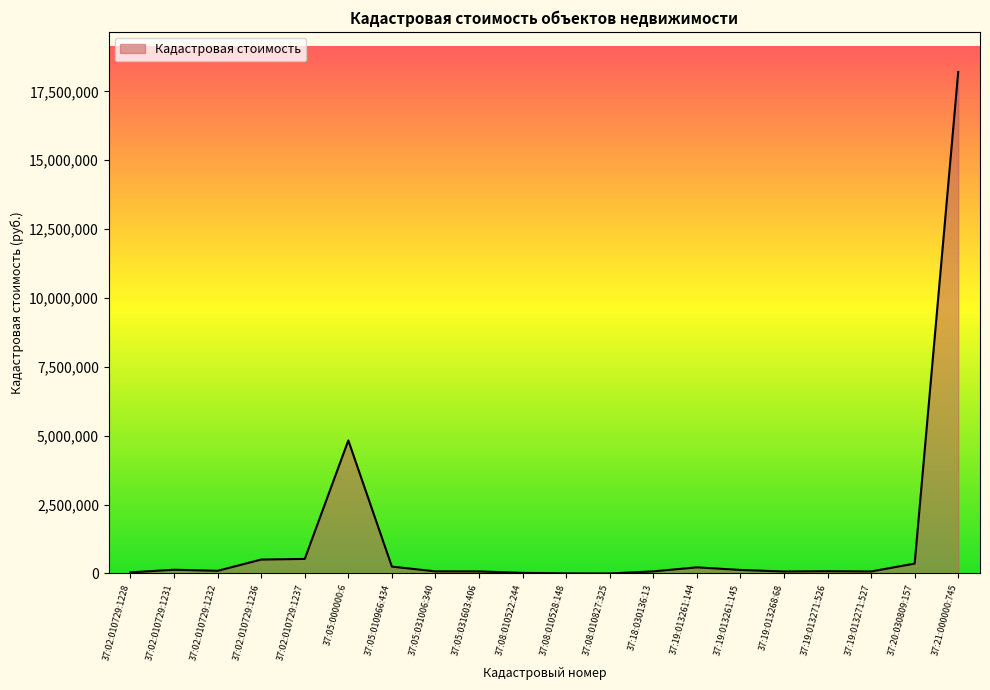

What is the difference between the maximum and minimum values?

18203511.9